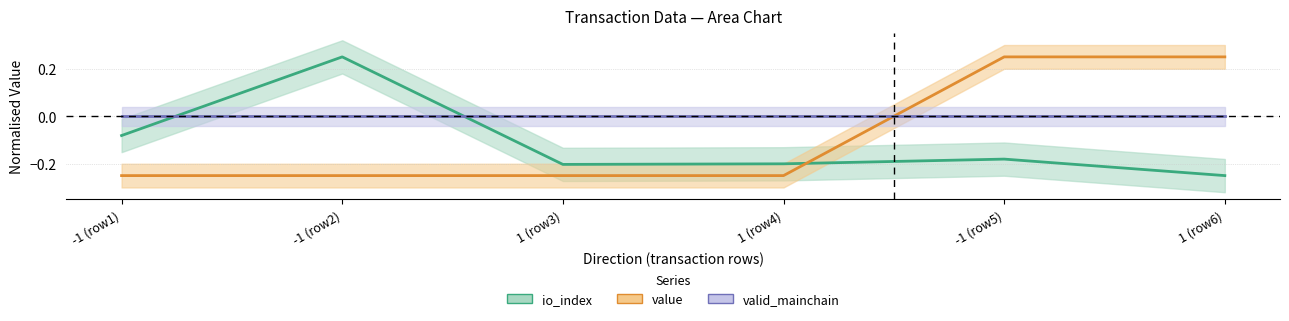

Between -1 (row2) and 1 (row4), which series saw the biggest shift?

io_index